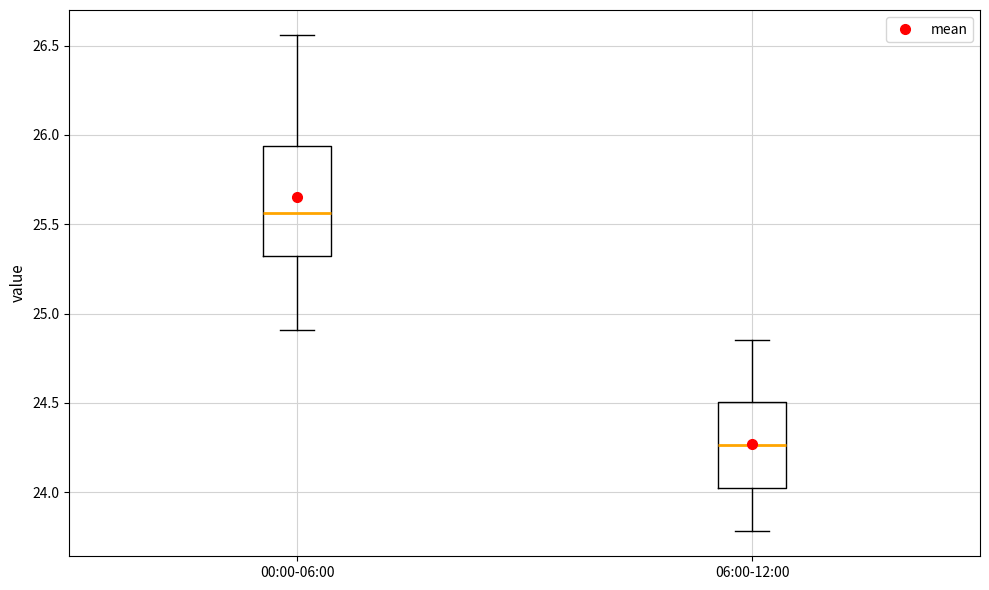

Which box is the tallest, from its lower edge to its upper edge?

00:00-06:00